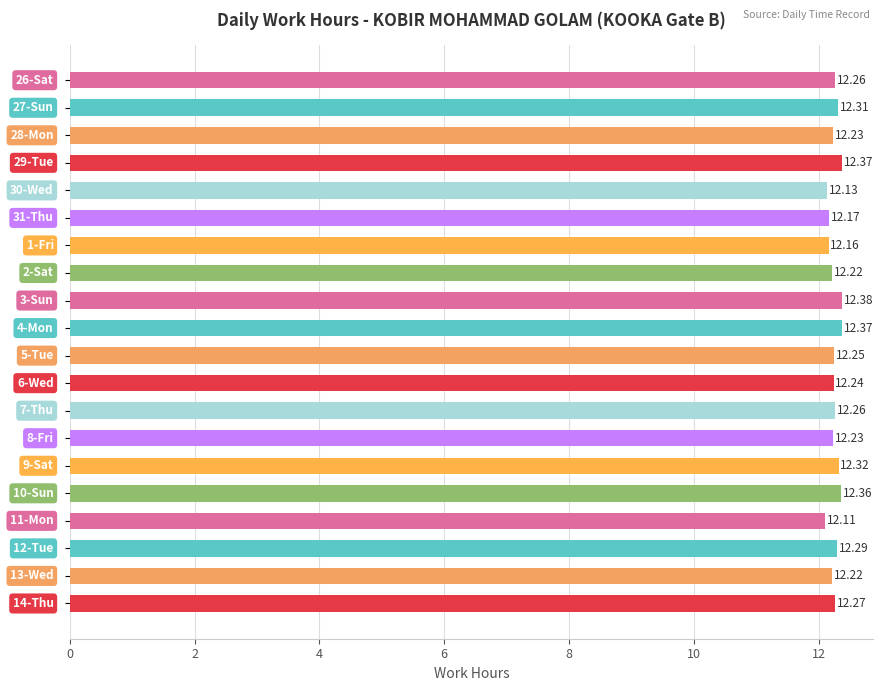

What is the sum of all values?

245.2